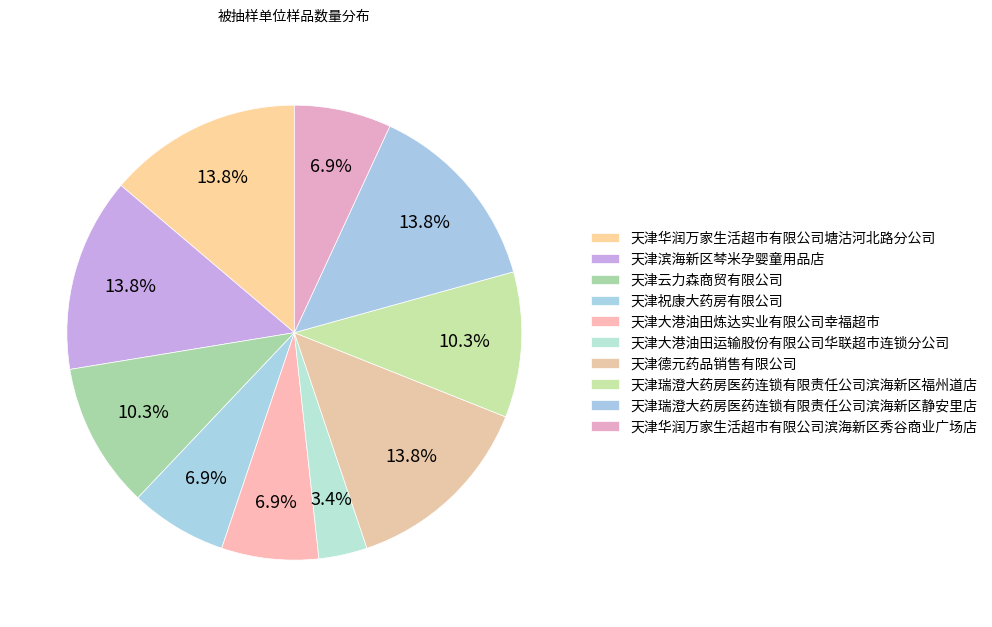

How many slices are in this pie chart?

10